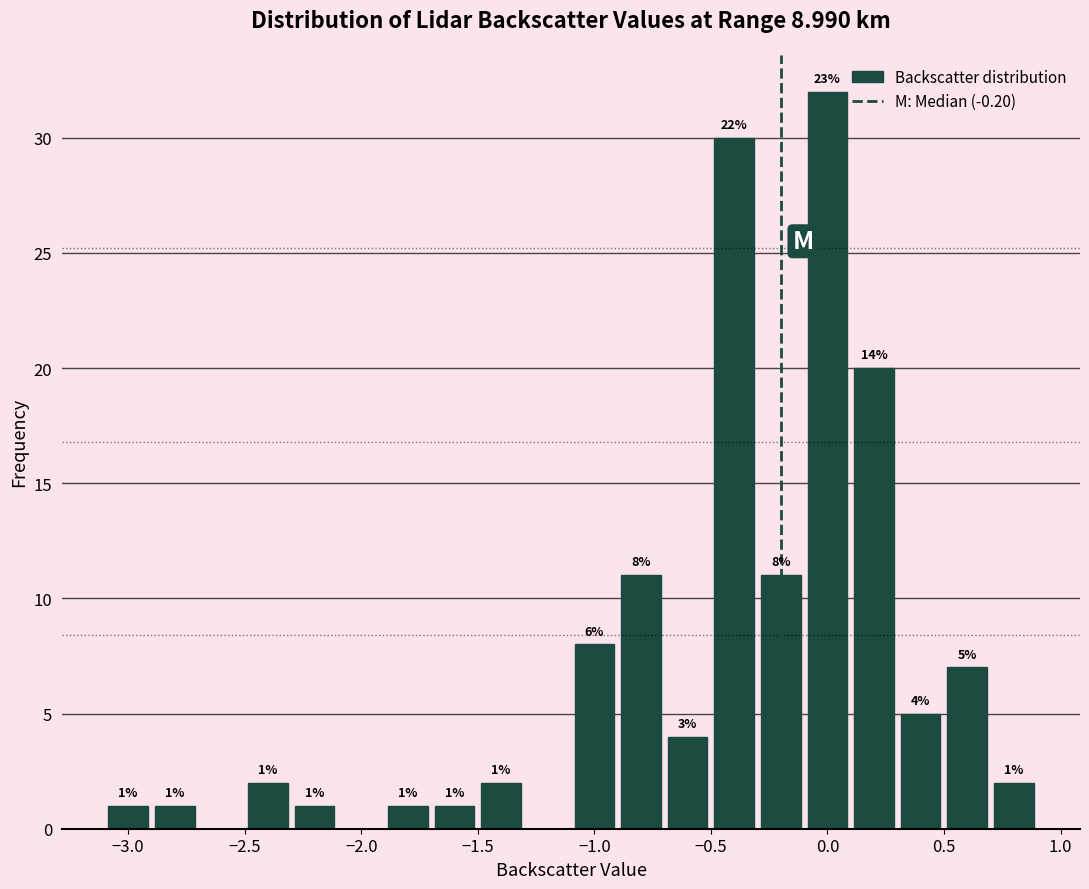

Over which range of the x-axis is the bar tallest?

-0.1 to 0.1